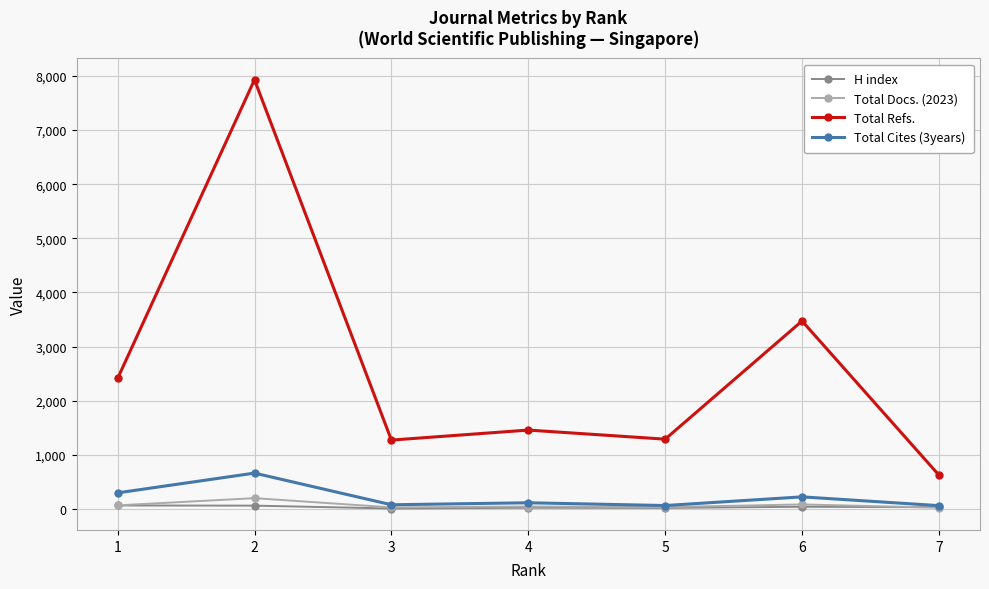

The value of H index at 1 is 65. True or false?

True